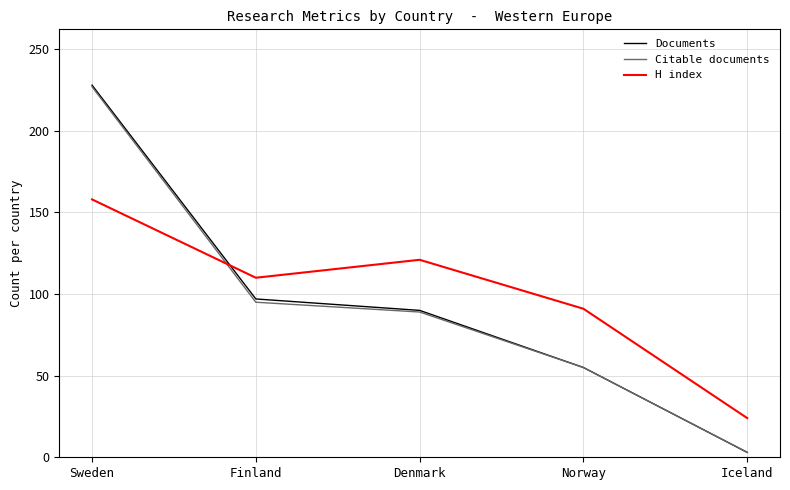

At which label is Citable documents closest to 115?

Finland